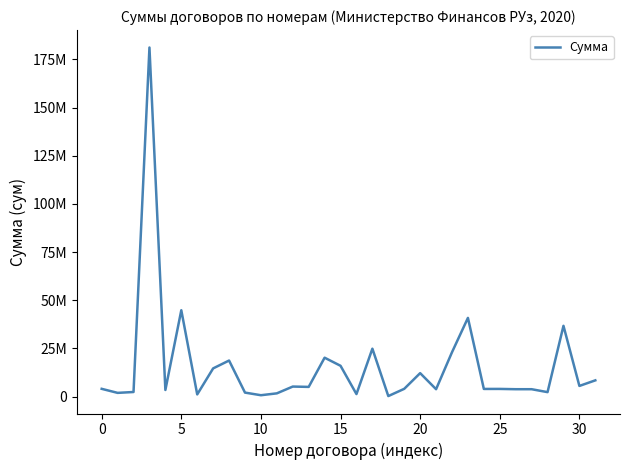

Does the chart display data point markers on the line(s)?

No